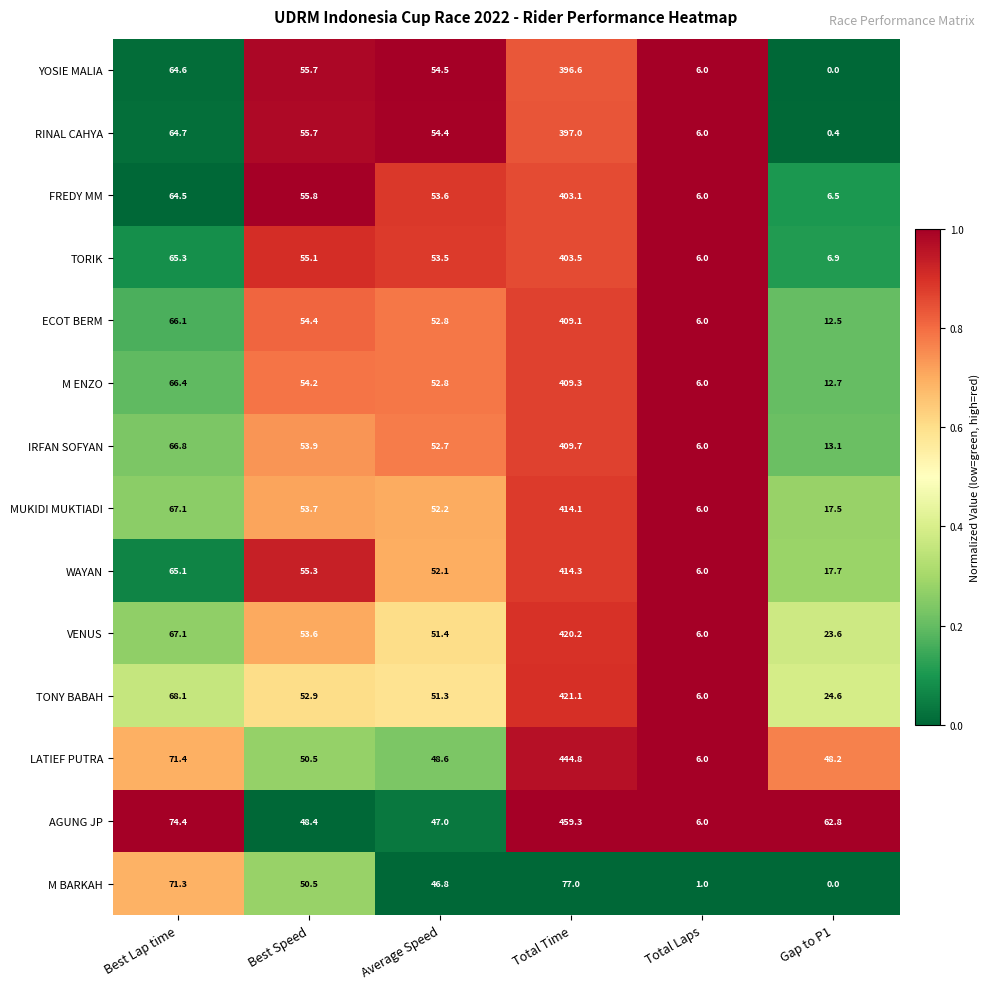

How many data points in YOSIE MALIA are less than 55?

3